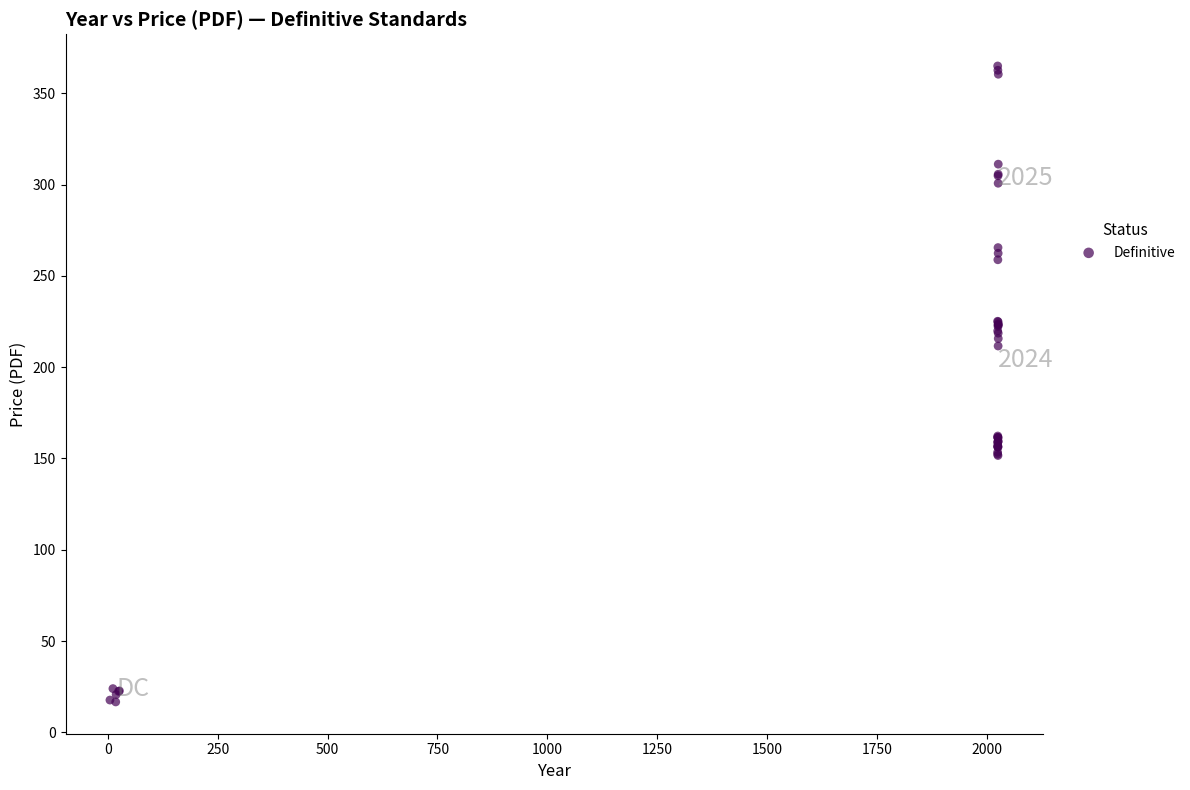

What Y value in the scatter plot is closest to 190?

211.6